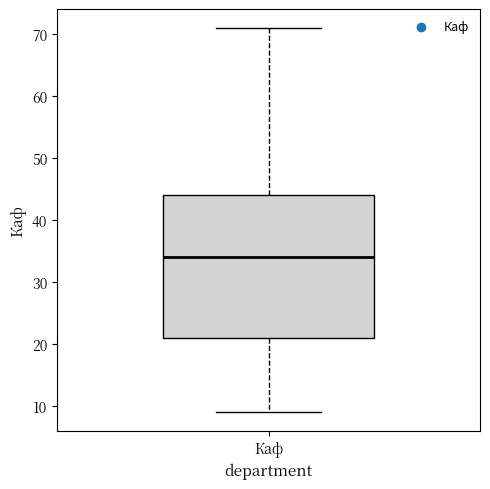

Transcribe this box plot: give where the median line is, the range the box spans, and where the two whiskers end, as read against the y-axis. The values are not printed on the chart, so give them approximately, as read against the axis.

median 34, box 21 to 44, whiskers 9 to 71